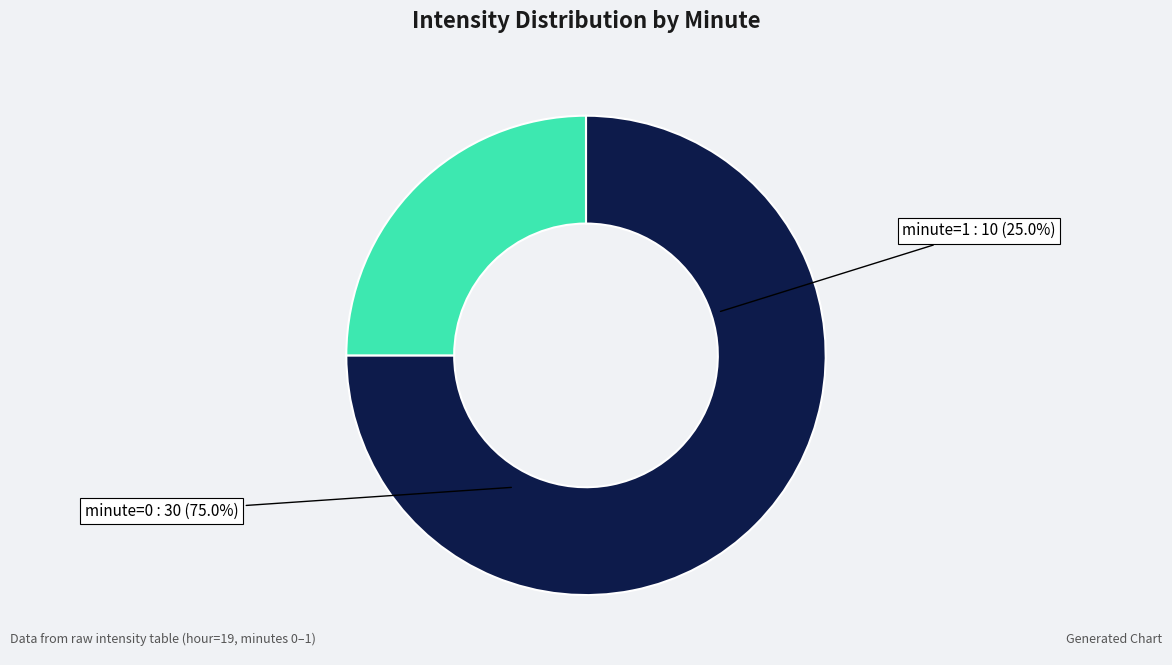

How many segments does this pie chart have?

2